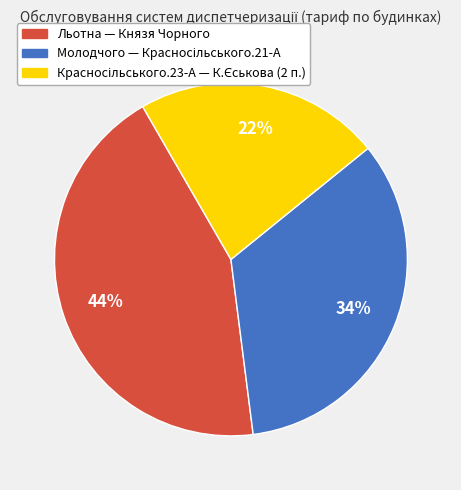

Is there a majority slice in this chart?

No